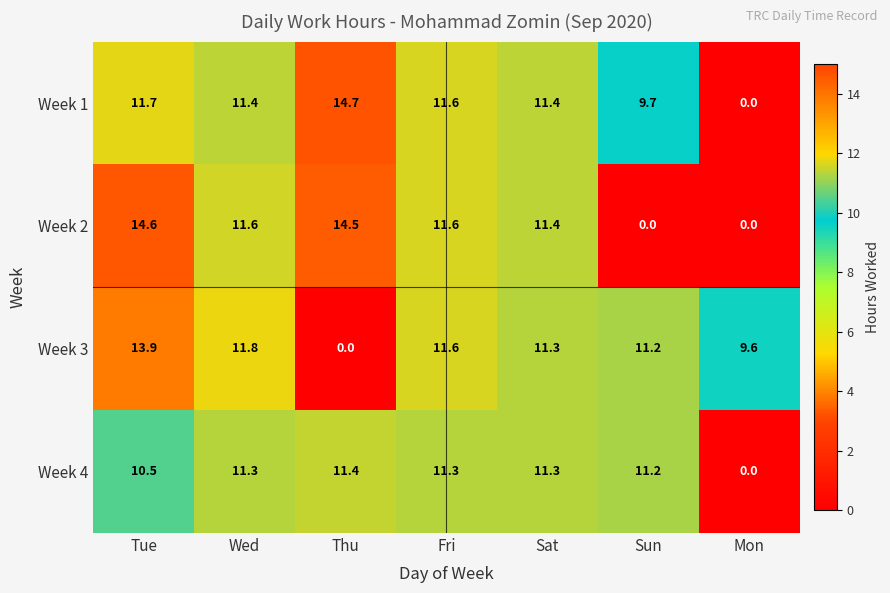

The Week 3 series shows 4.7 at Sat. True or false?

False